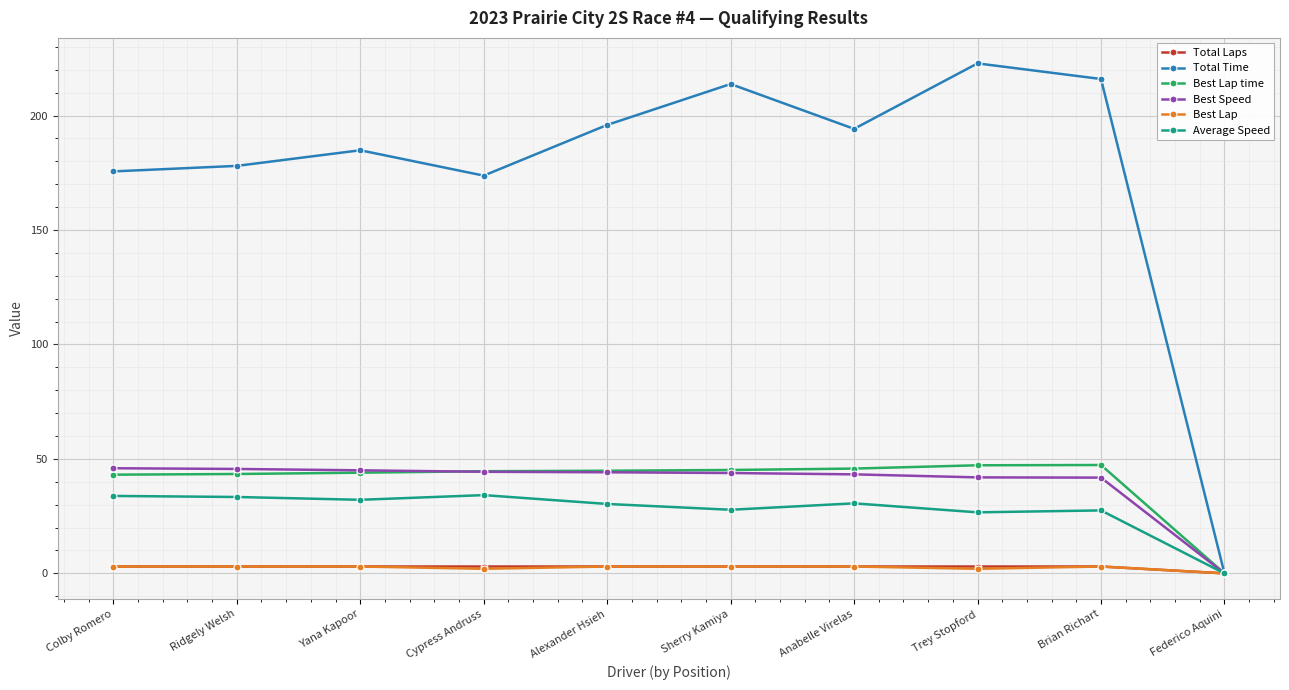

What is the label of the 9th point from the left?

Brian Richart